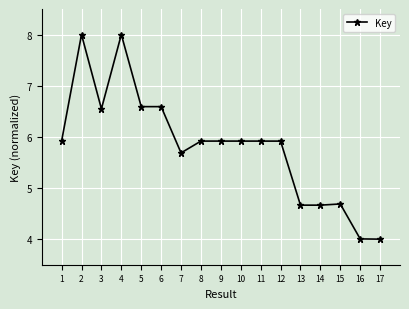

True or false: the data shows 5.9 at 12.

True